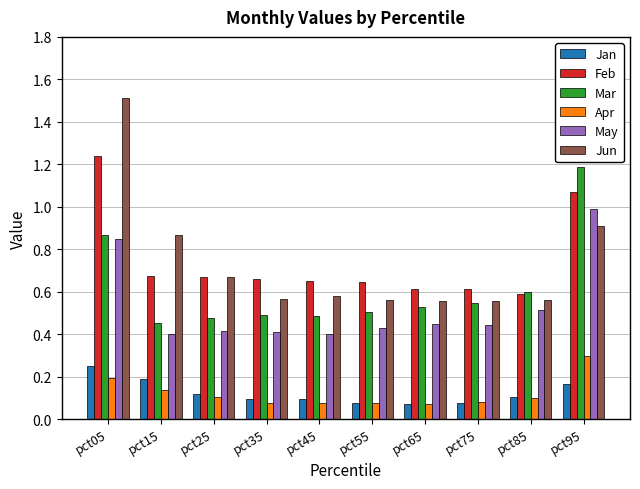

Which series has the widest spread of values?

Jun